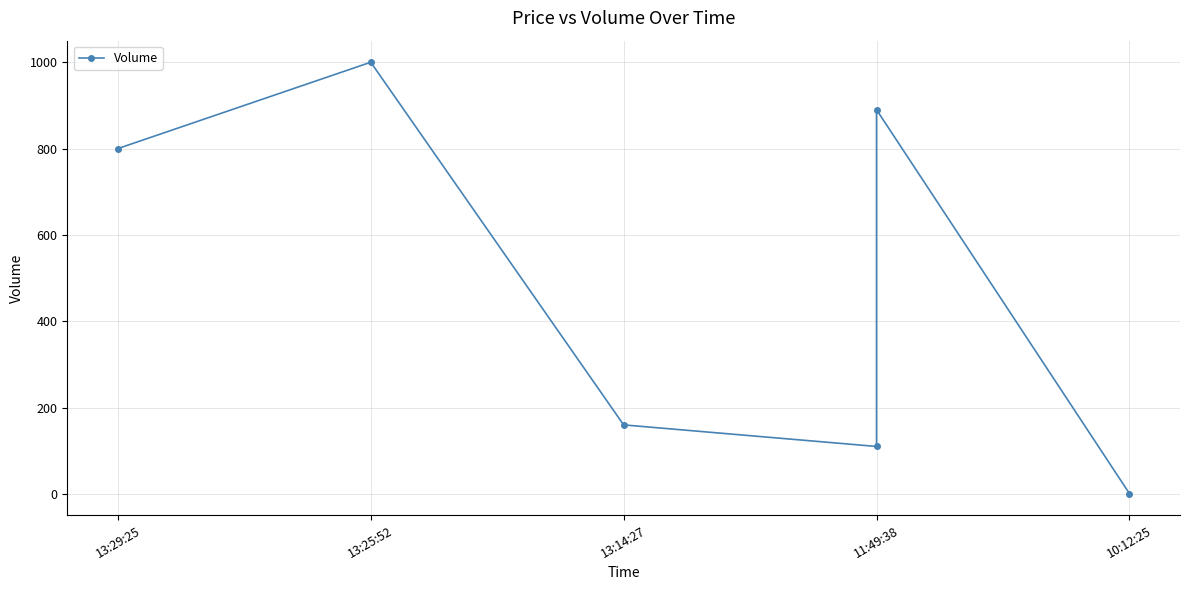

True or false: the data shows 1412 at 13:29:25.

False